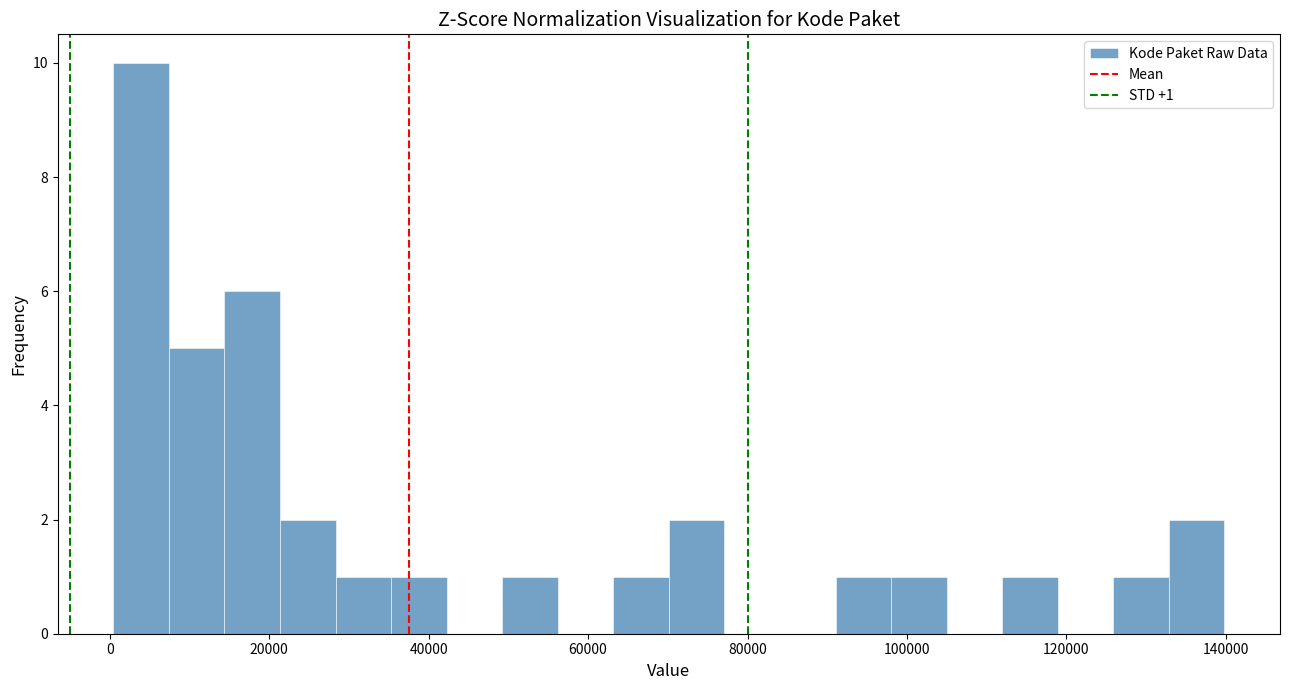

Read against the x-axis, roughly where is the centre of the tallest bar?

4000